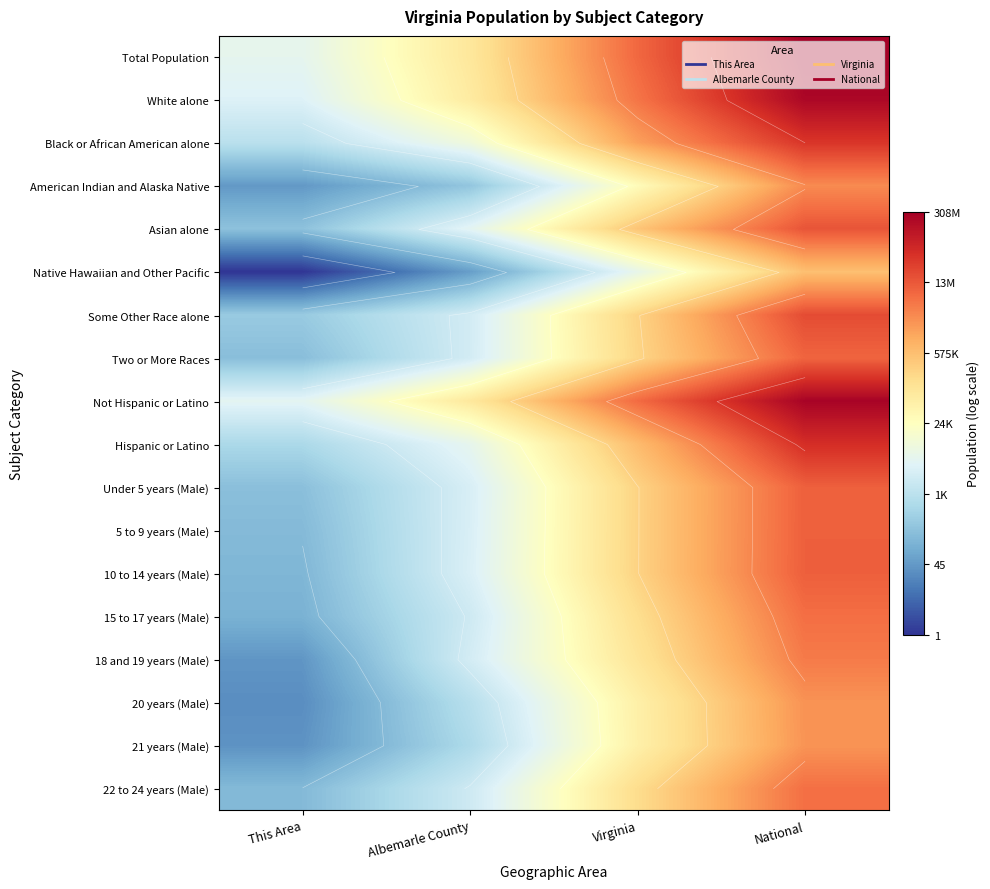

At how many categories does at least one series exceed 9?

3